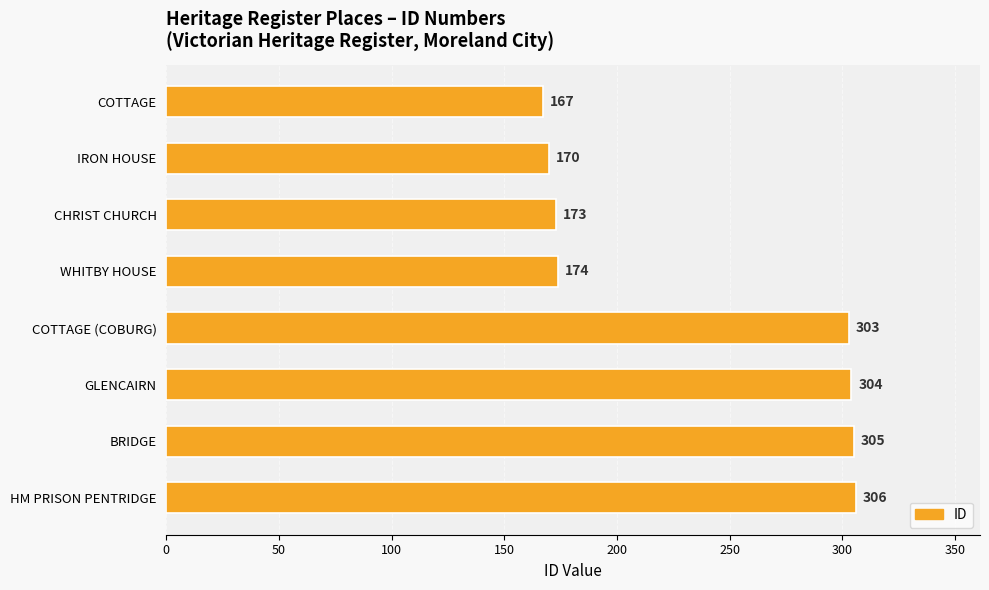

List the labels in order of value, largest first.

HM PRISON PENTRIDGE, BRIDGE, GLENCAIRN, COTTAGE (COBURG), WHITBY HOUSE, CHRIST CHURCH, IRON HOUSE, COTTAGE